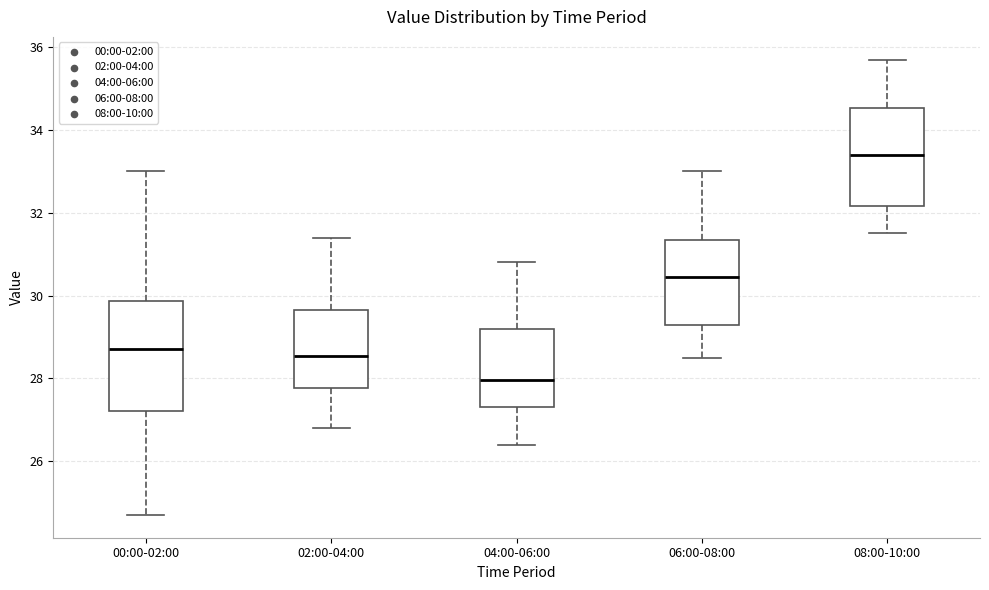

Reading left to right, transcribe this box plot: for each box, give where its median line is, the range the box spans, and where its two whiskers end, as read against the y-axis. The values are not printed on the chart, so give them approximately, as read against the axis.

00:00-02:00: median 28.8, box 27.2 to 29.8, whiskers 24.8 to 33.0
02:00-04:00: median 28.6, box 27.8 to 29.6, whiskers 26.8 to 31.4
04:00-06:00: median 28.0, box 27.4 to 29.2, whiskers 26.4 to 30.8
06:00-08:00: median 30.4, box 29.4 to 31.4, whiskers 28.6 to 33.0
08:00-10:00: median 33.4, box 32.2 to 34.6, whiskers 31.6 to 35.8